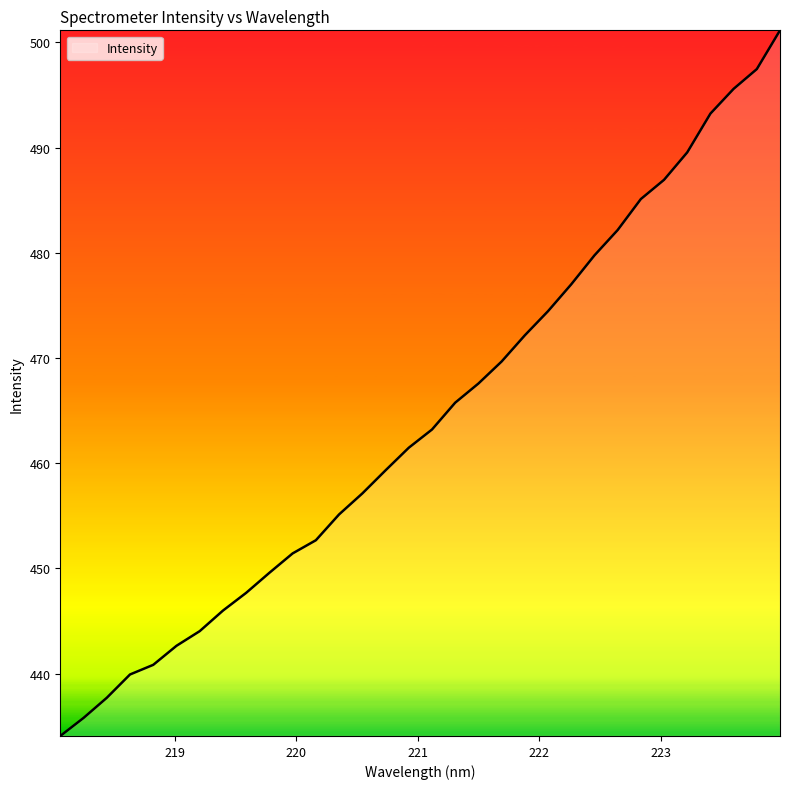

What is the maximum value shown in the chart?

501.1